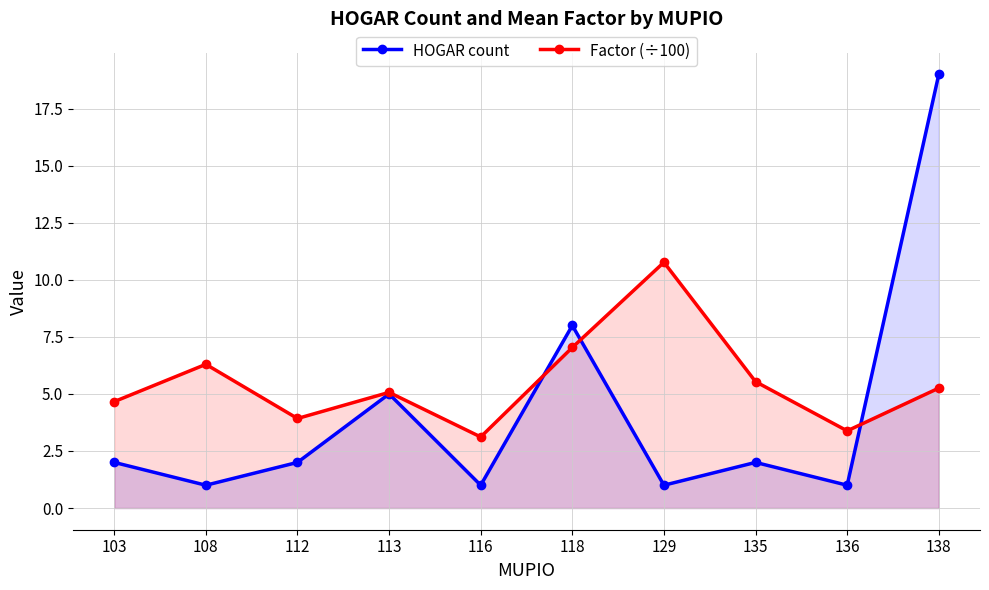

Reading left to right, extract all data points from this chart.

HOGAR count: 2.0	1.0	2.0	5.0	1.0	8.0	1.0	2.0	1.0	19.0
Factor (÷100): 4.7	6.3	3.9	5.1	3.1	7.0	10.8	5.5	3.4	5.3